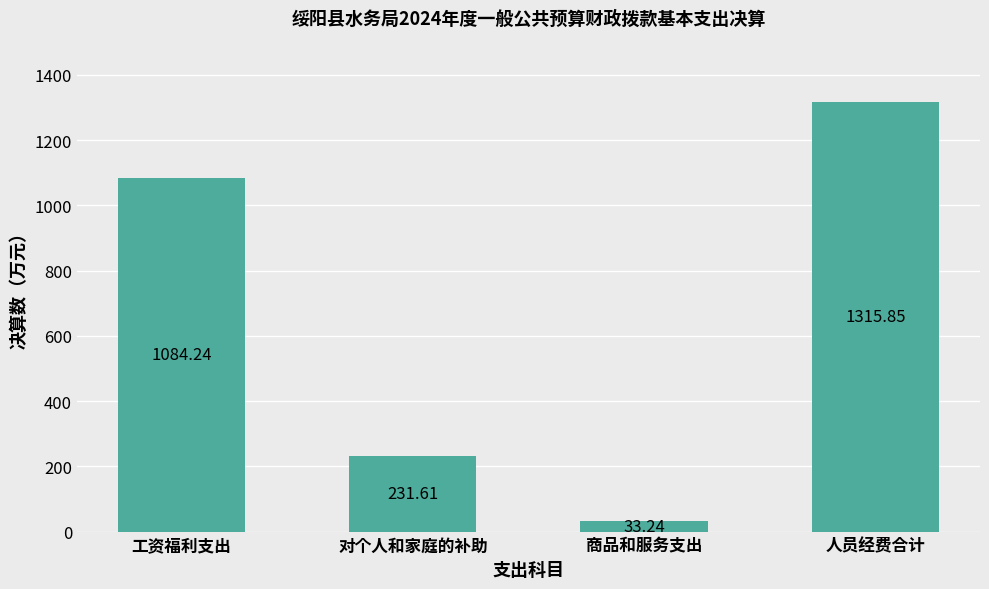

At which category does the chart reach its minimum across all series?

商品和服务支出